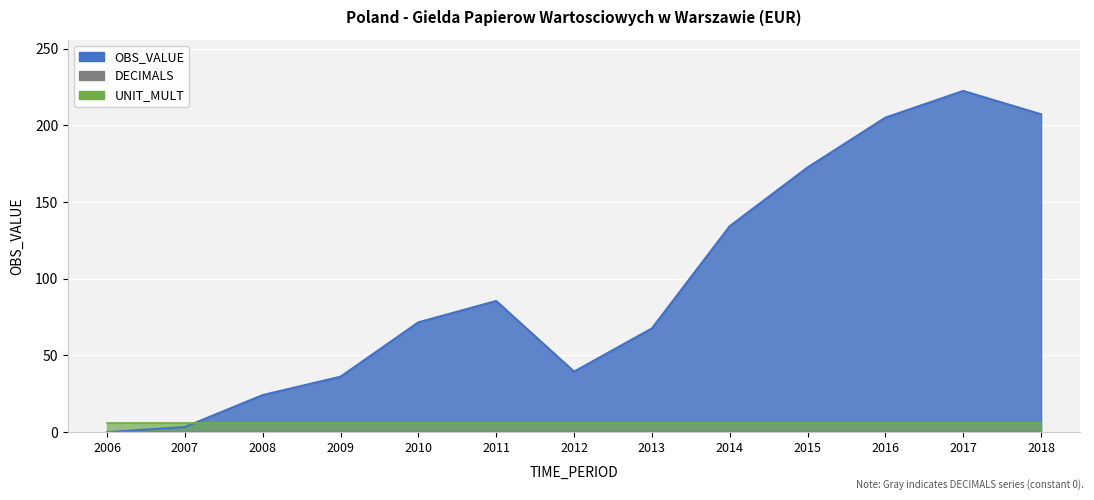

What is the approximate value of UNIT_MULT at 2007?

6.0